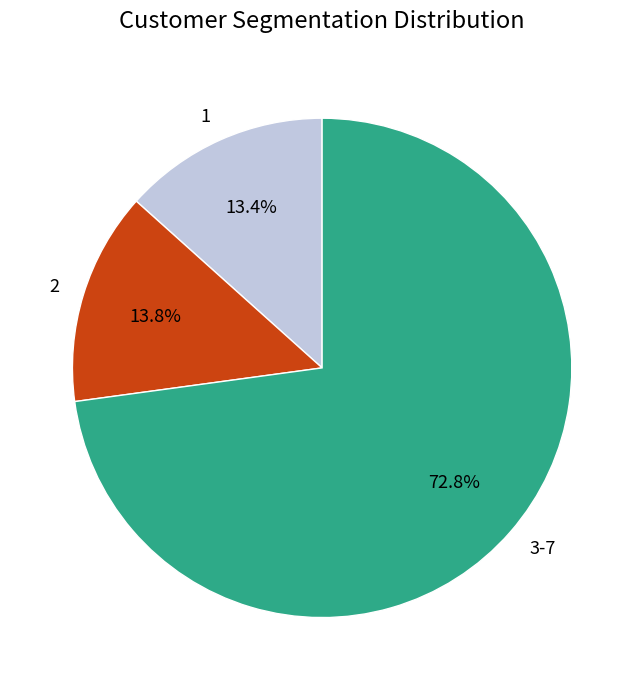

Which slice is the largest?

3-7